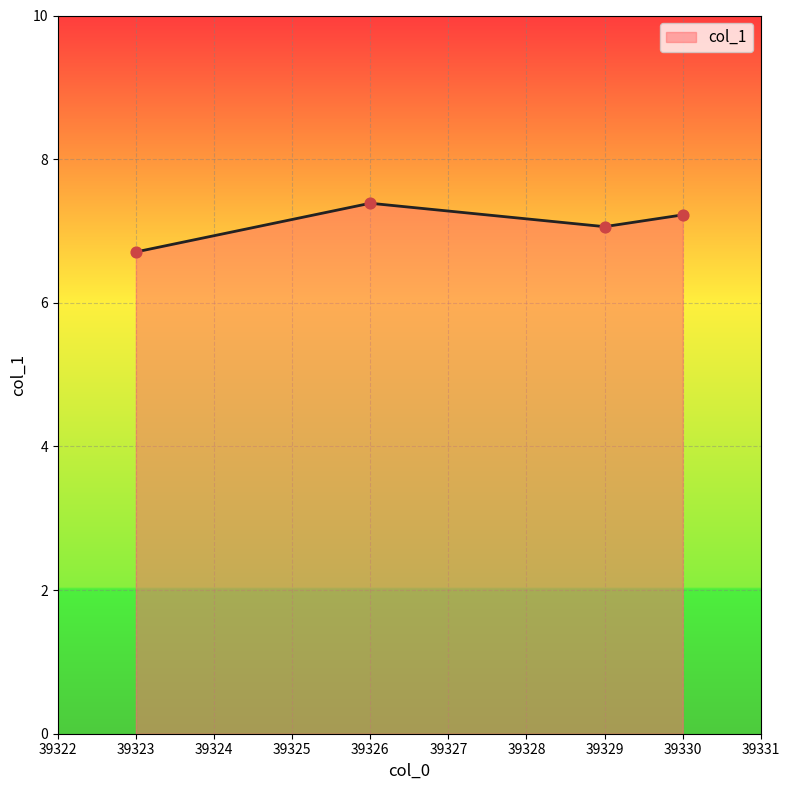

What is the ratio of the value at 39330 to the value at 39323?

1.1